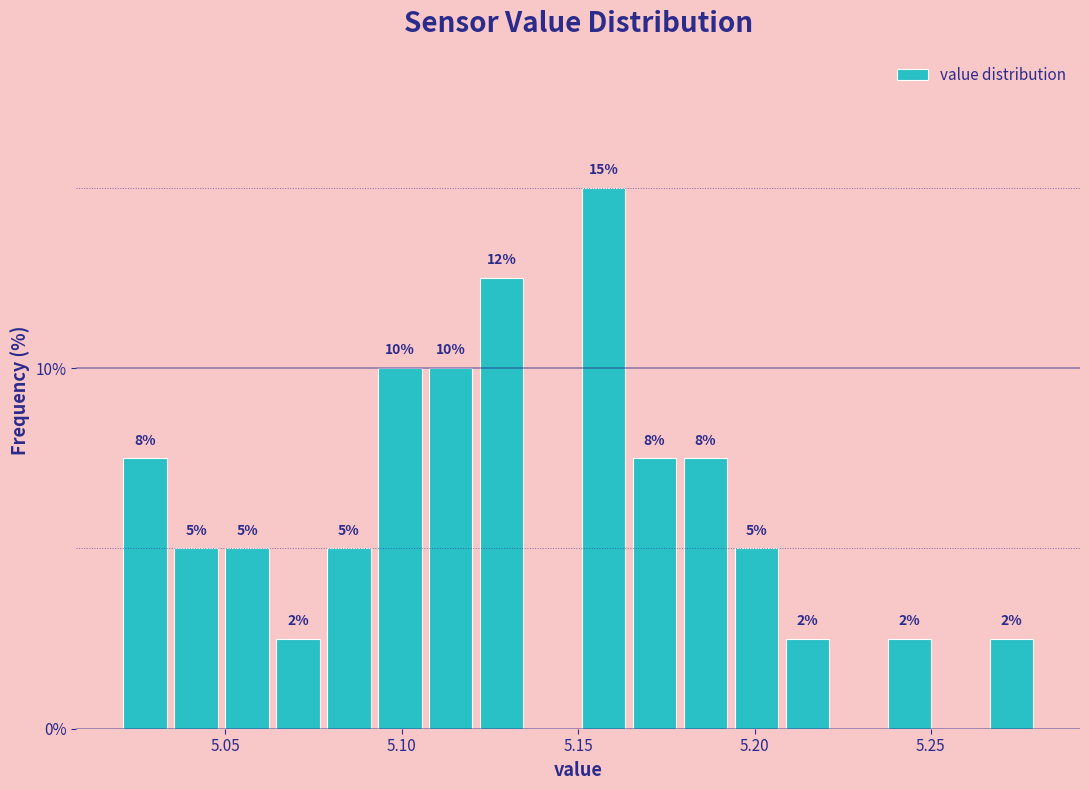

Around what value on the x-axis is the tallest bar? Give the approximate position of its centre, as read against the axis.

5.155